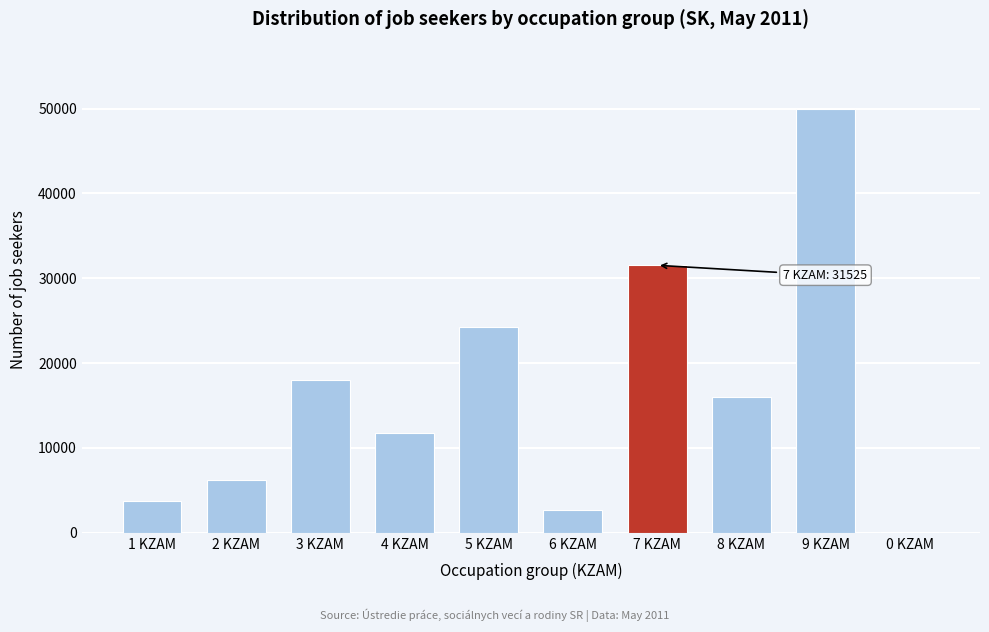

Reading right to left, list all the values displayed in this chart.

0 KZAM=116	9 KZAM=49945	8 KZAM=16025	7 KZAM=31525	6 KZAM=2664	5 KZAM=24202	4 KZAM=11709	3 KZAM=18038	2 KZAM=6243	1 KZAM=3783